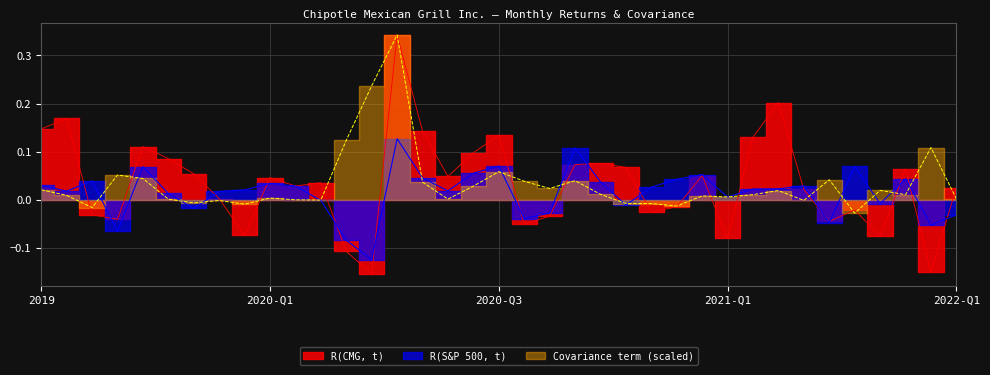

What is the value of the R(S&P 500, t) point at the 19th from the left?

0.1